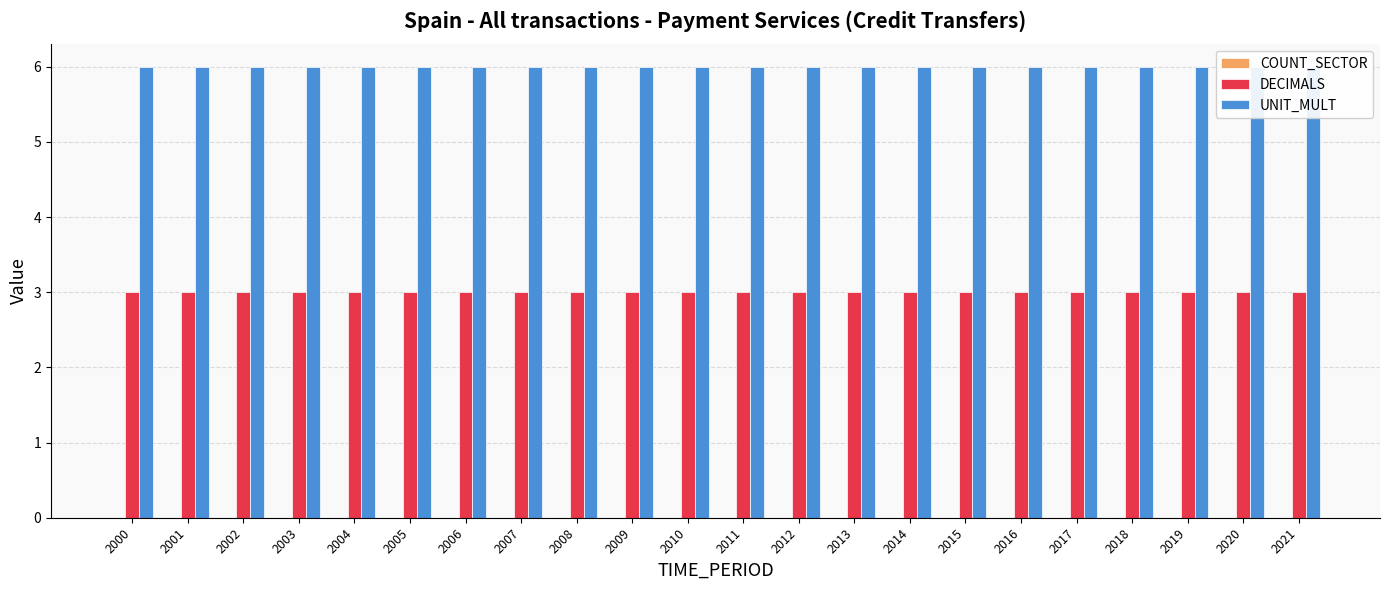

At which label does UNIT_MULT reach its minimum?

2000